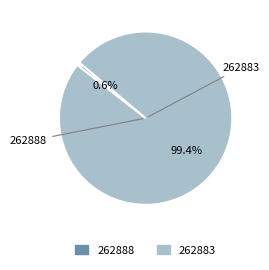

Which slice represents more than half of the pie?

262883